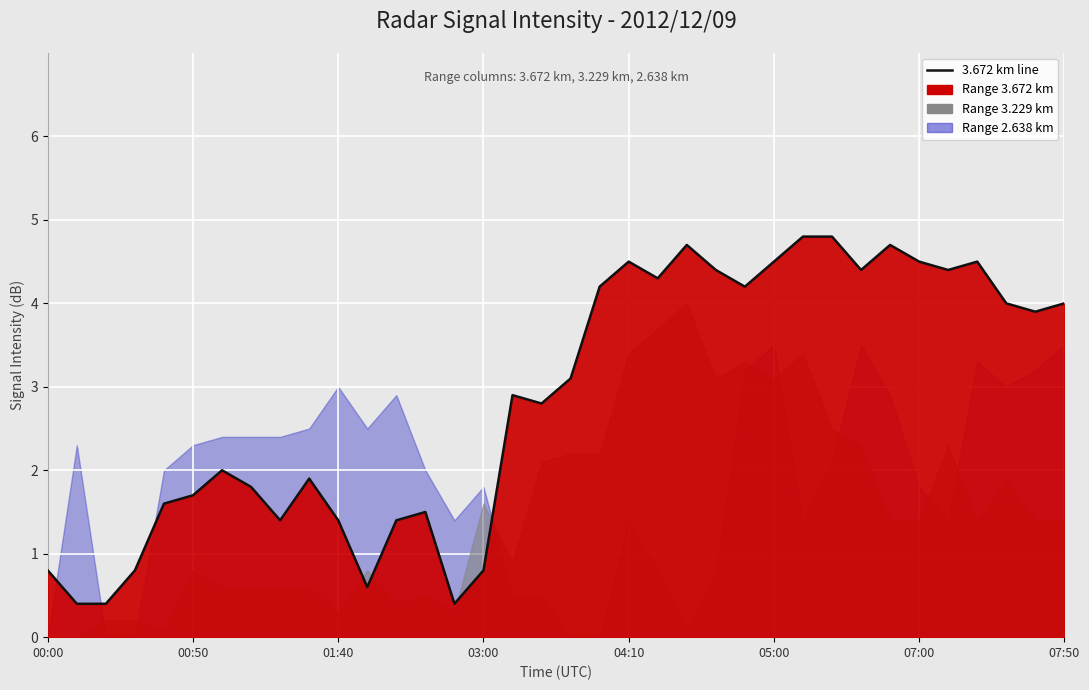

What is the change in value from 9 to 20?

+2.6